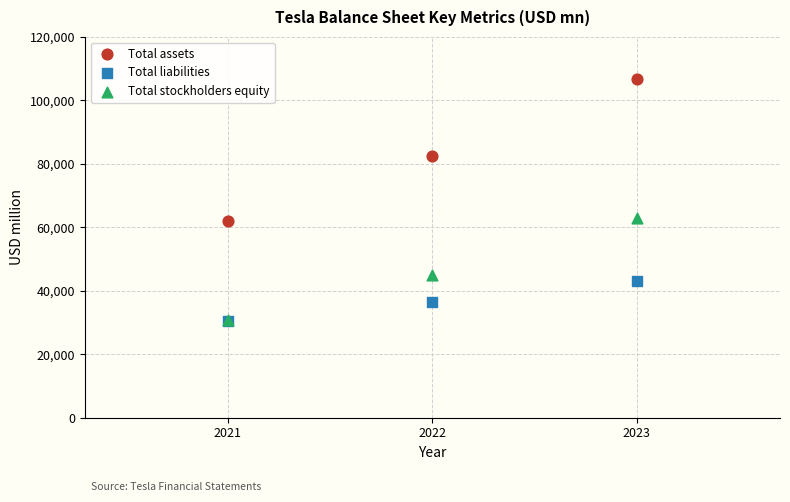

In the Total assets series, what Y value is closest to 84374?

82338